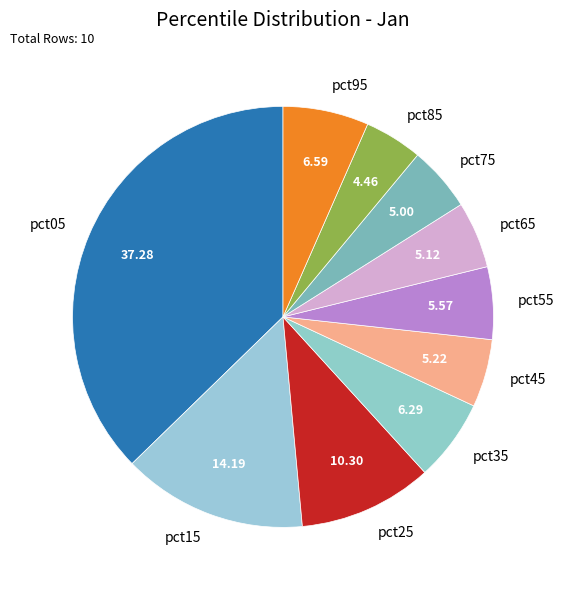

How many segments does this pie chart have?

10